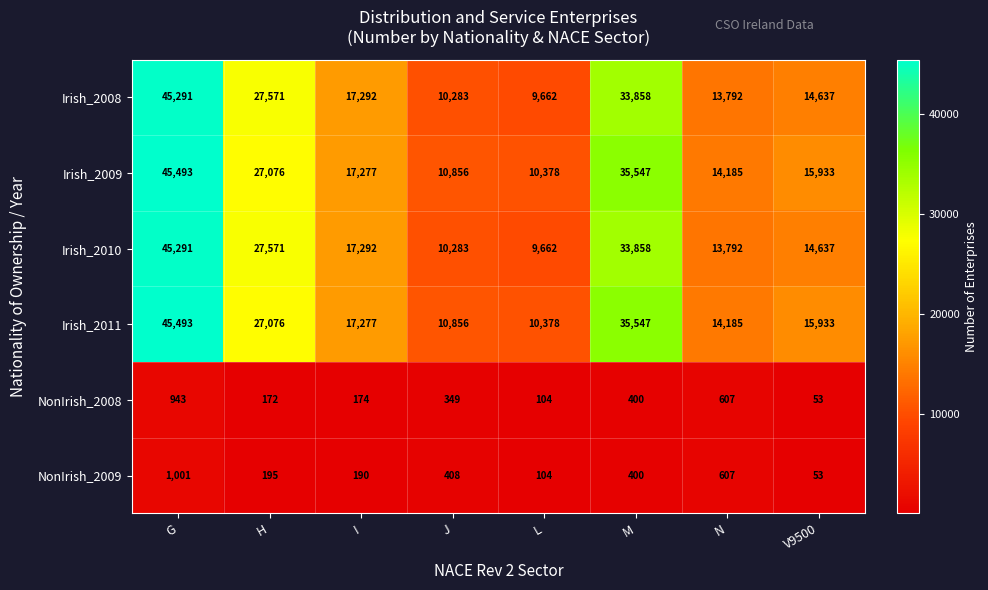

What is the total value across all series at V9500?

61246